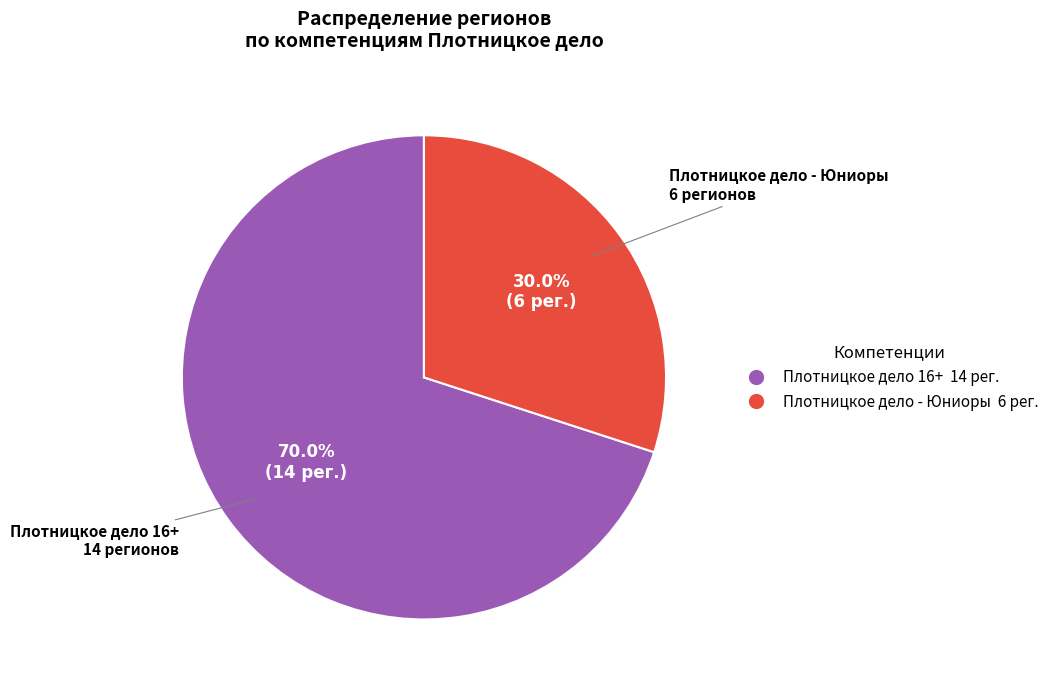

Is it true that Плотницкое дело 16+ is 70% of the pie?

True